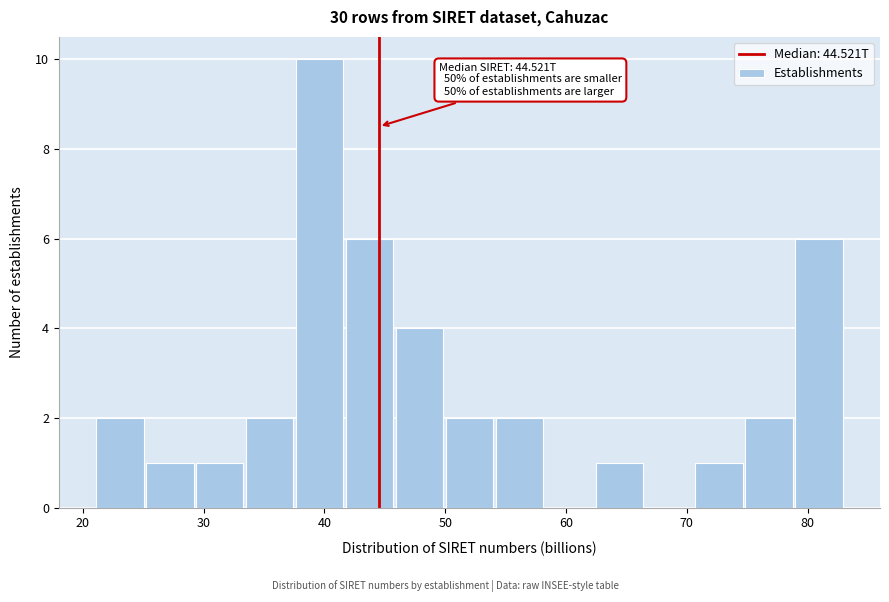

Which range on the x-axis has the tallest bar?

38 to 42